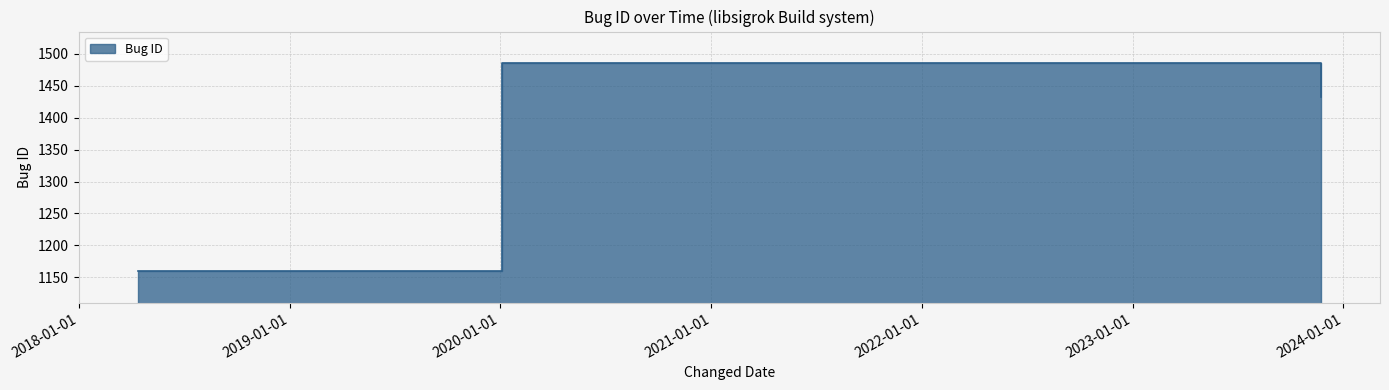

What is the difference between the values at 2023-11-23 and 2018-04-13?

273